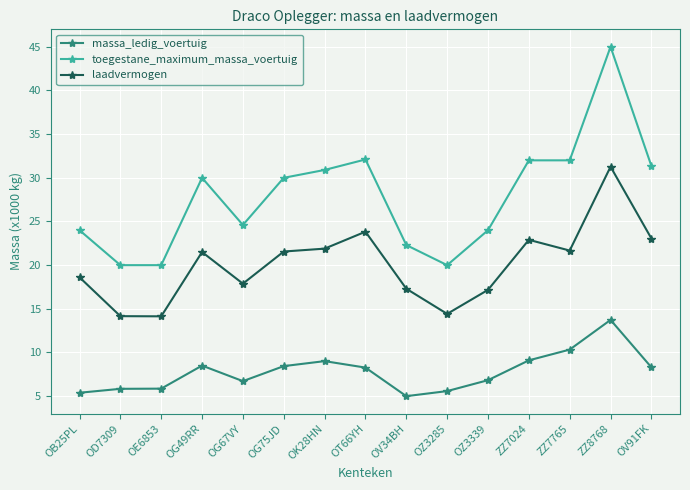

Where is laadvermogen nearest to the value 22705?

ZZ7024